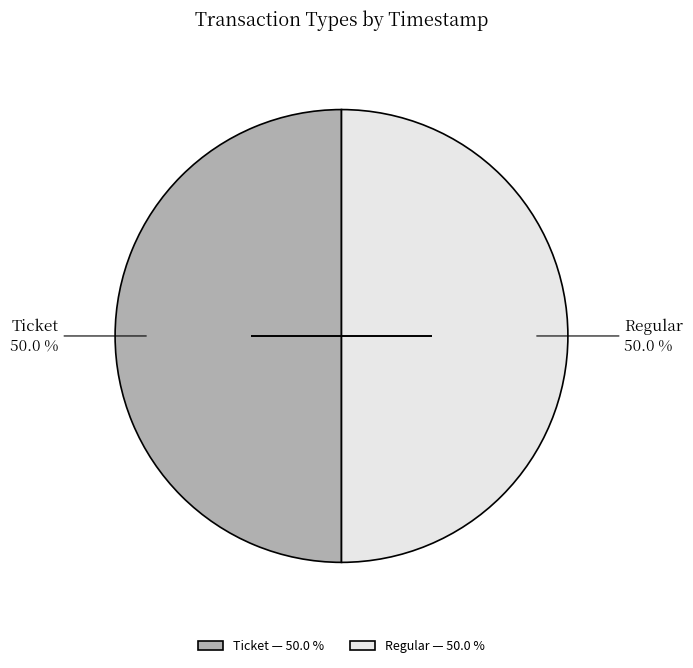

Combined, what portion of the pie is Ticket — 50.0 % and Regular — 50.0 %?

100.0%